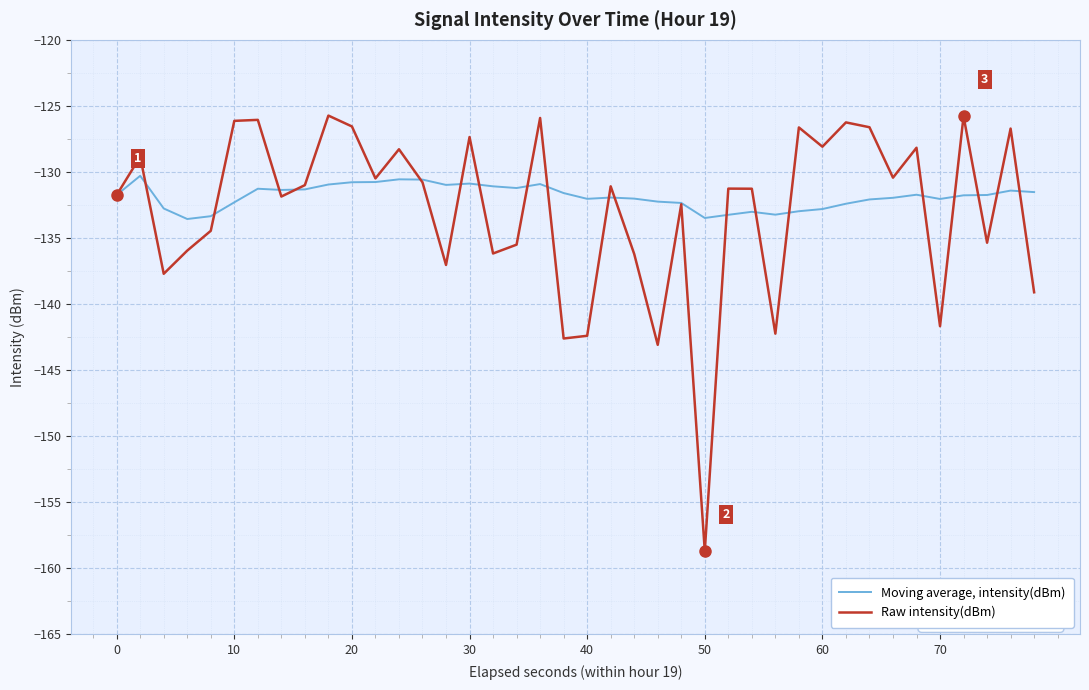

Which series has the largest range (max minus min)?

Raw intensity(dBm)